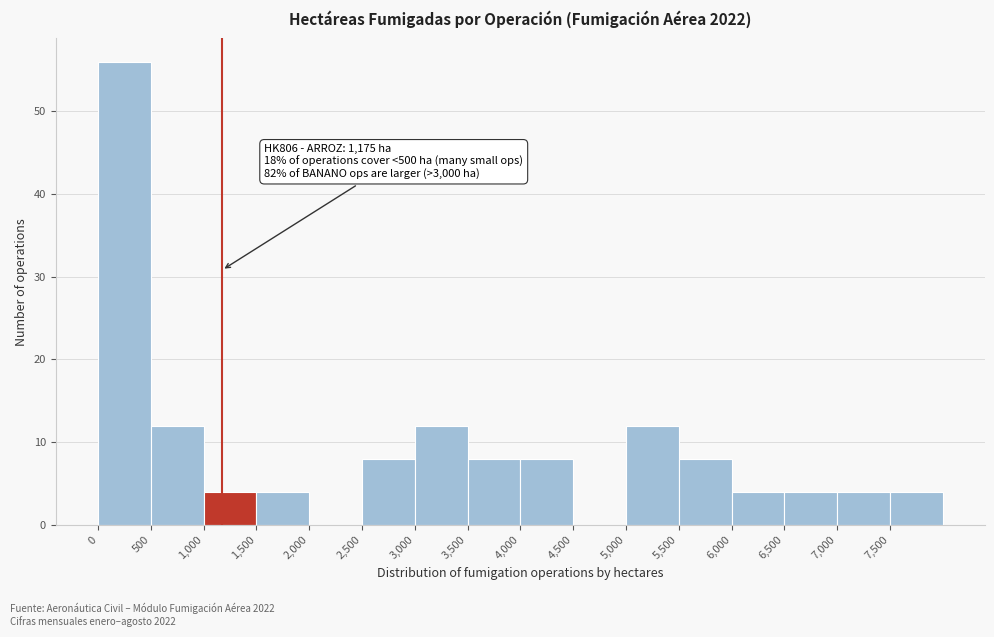

Which range on the x-axis has the tallest bar?

0 to 500